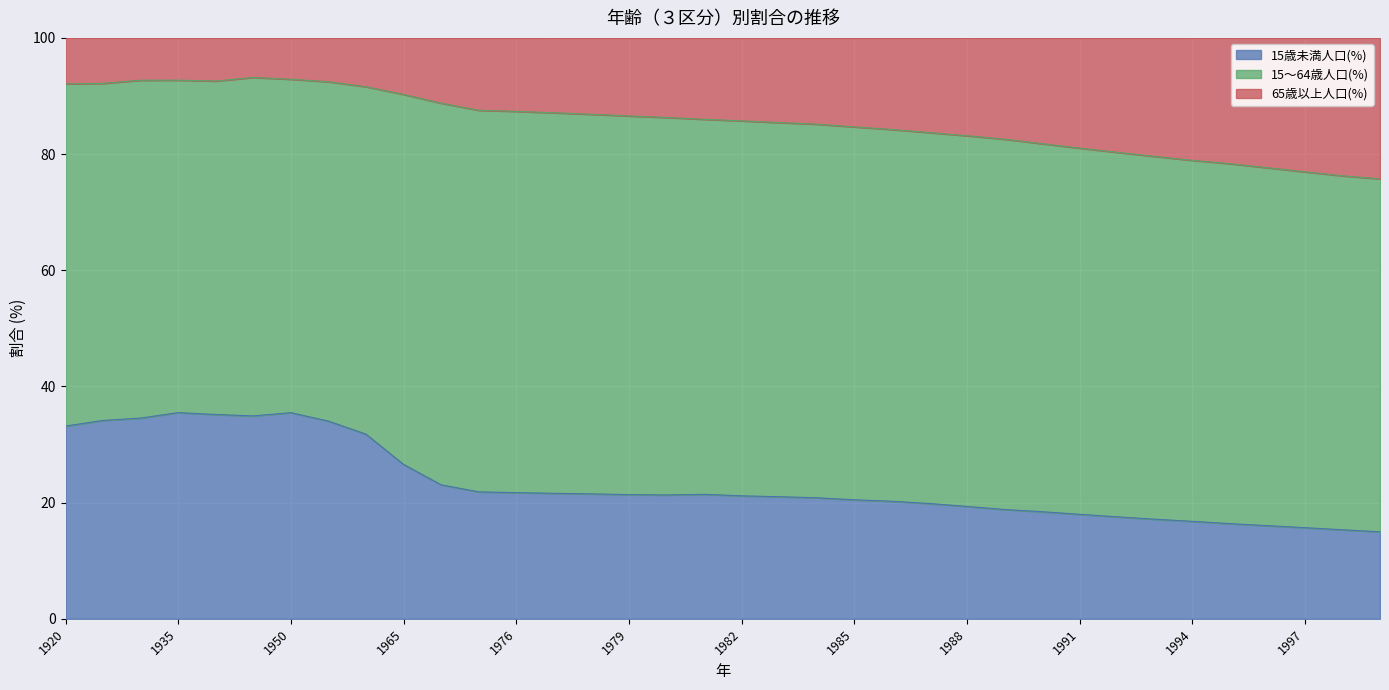

What is the highest value of the 15歳未満人口(%) series?

35.5